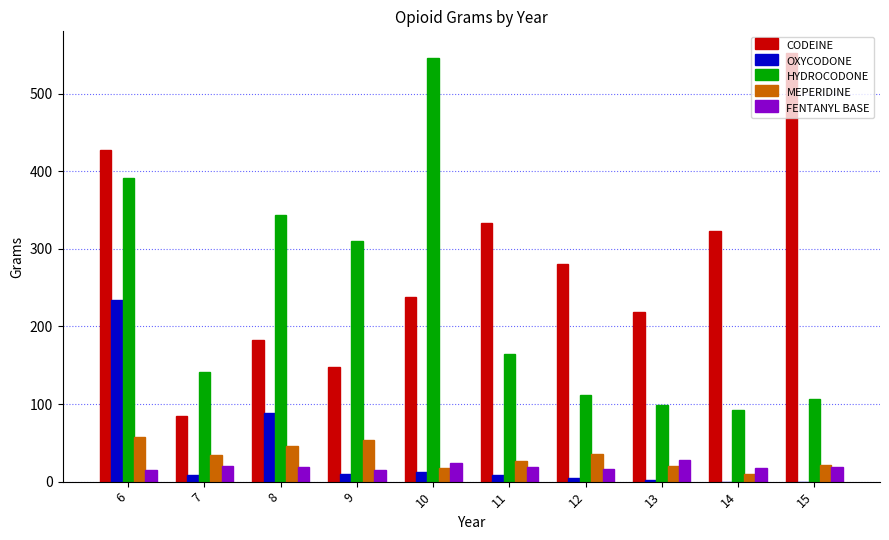

Which series has the largest total across all categories?

CODEINE